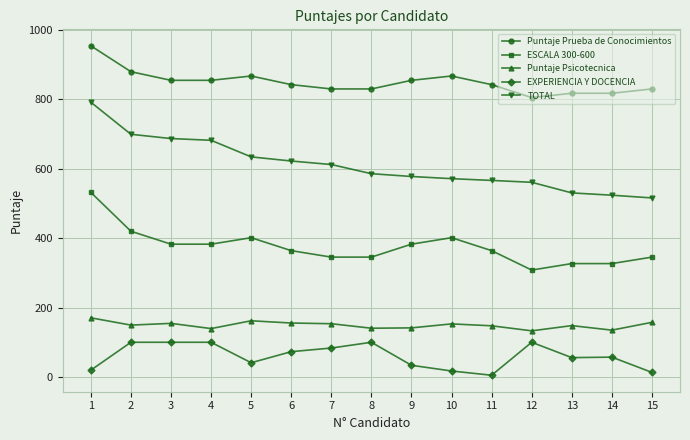

How many values in the TOTAL series exceed 586?

8